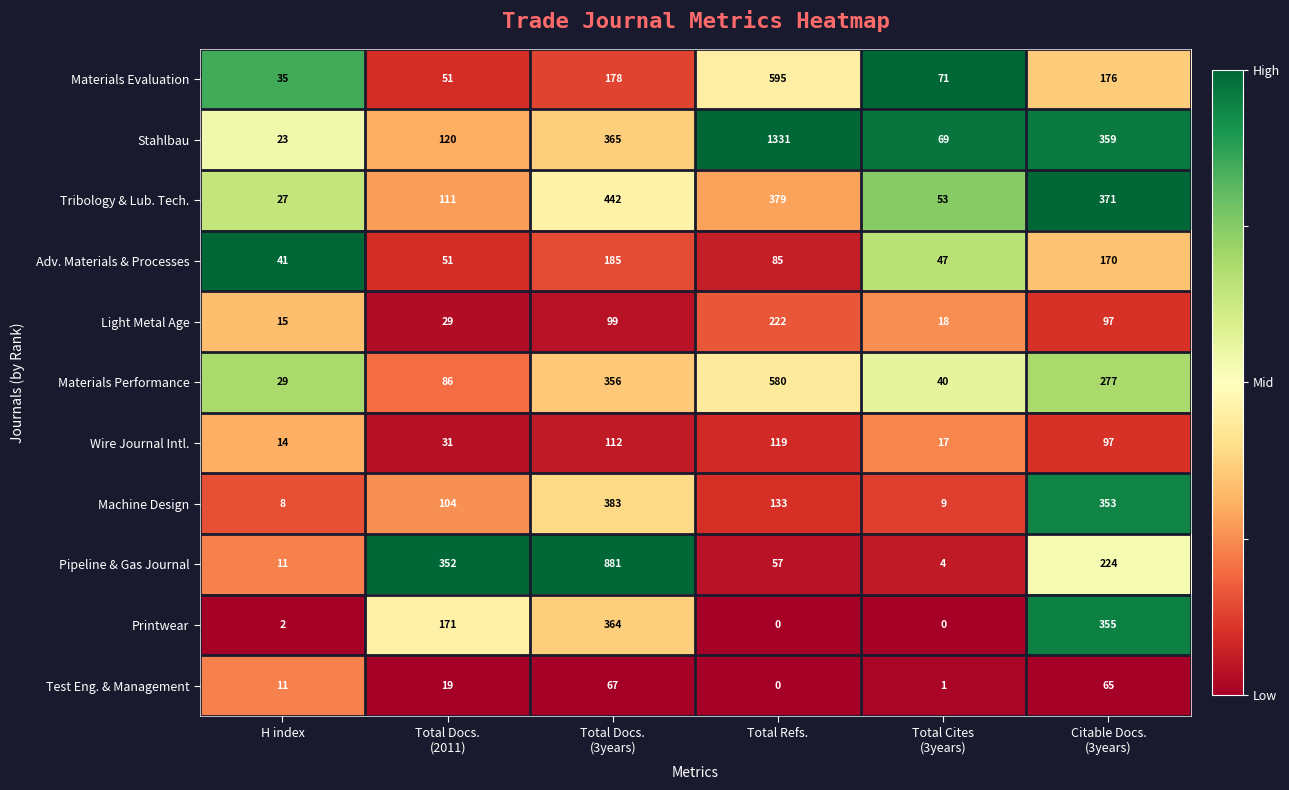

List the series in order of their peak value, highest first.

Stahlbau, Pipeline & Gas Journal, Materials Evaluation, Materials Performance, Tribology & Lub. Tech., Machine Design, Printwear, Light Metal Age, Adv. Materials & Processes, Wire Journal Intl., Test Eng. & Management